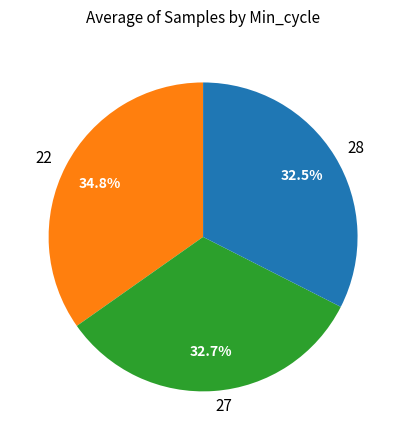

Is the sum of 28 and 27 greater than half?

Yes